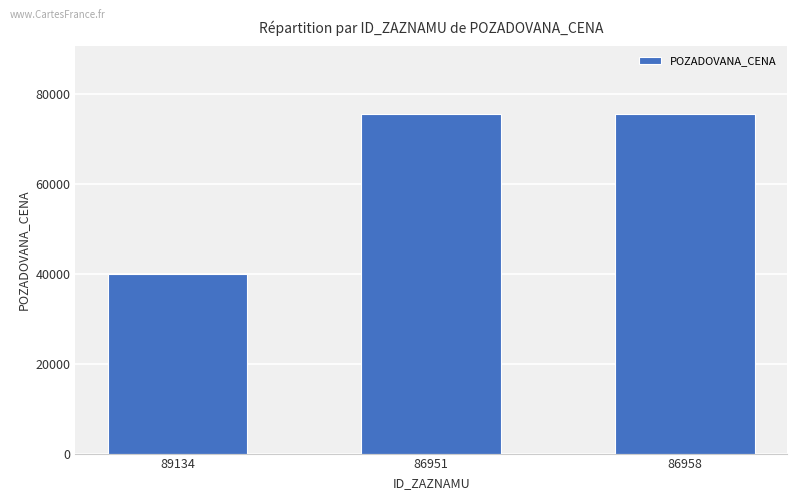

What is the maximum value shown in the chart?

75520